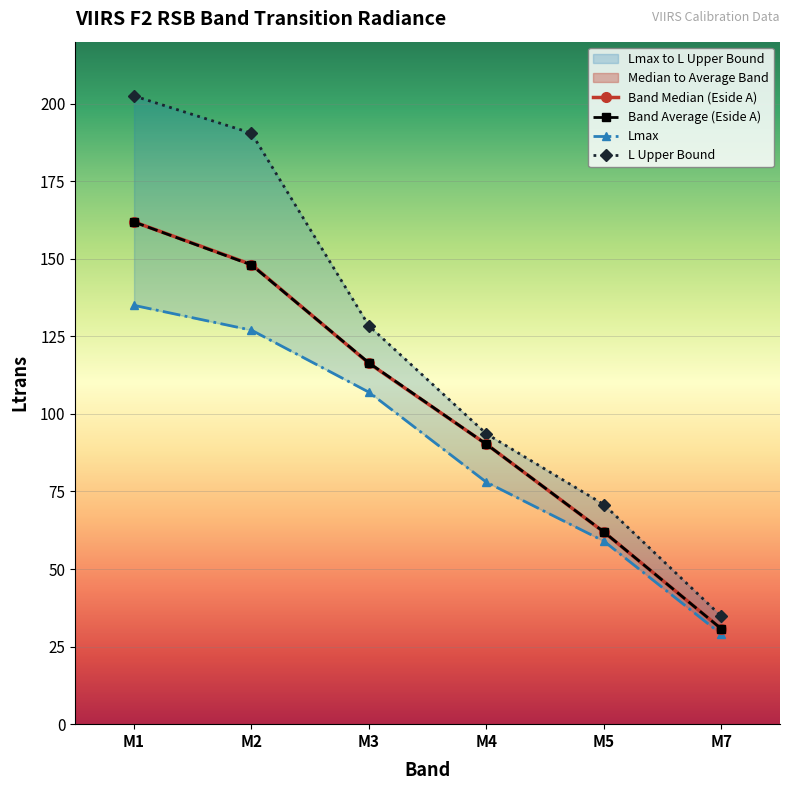

True or false: Lmax and Band Median (Eside A) intersect in this chart.

False